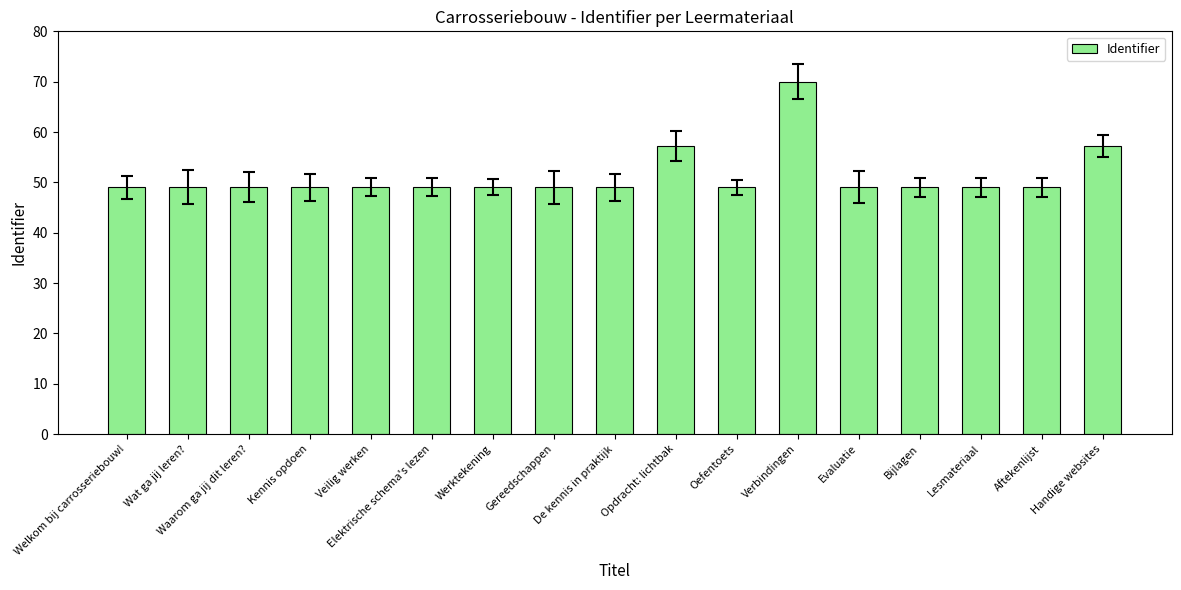

How many distinct data groups are displayed?

1